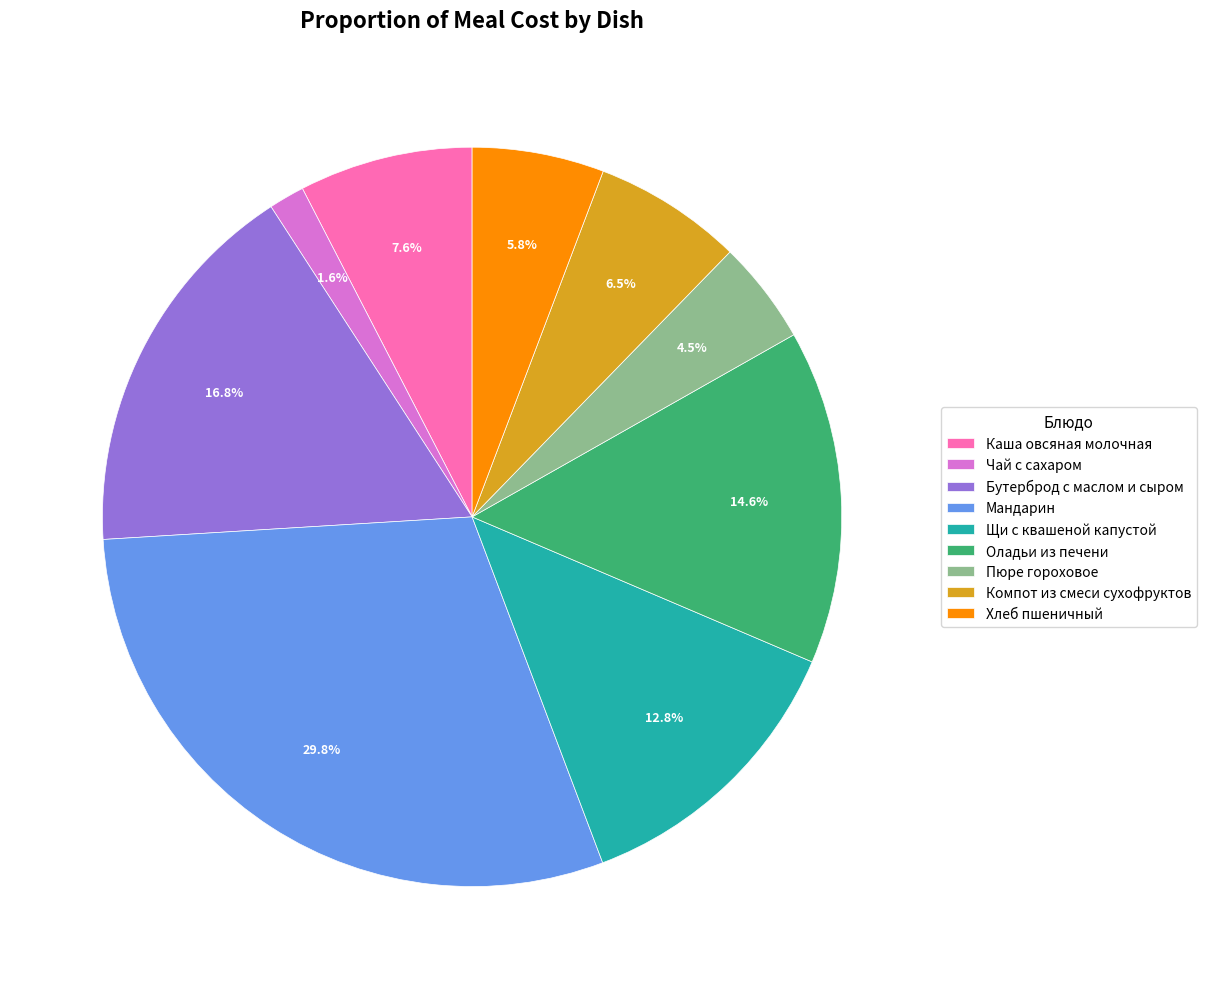

Is it true that Каша овсяная молочная is 8% of the pie?

True